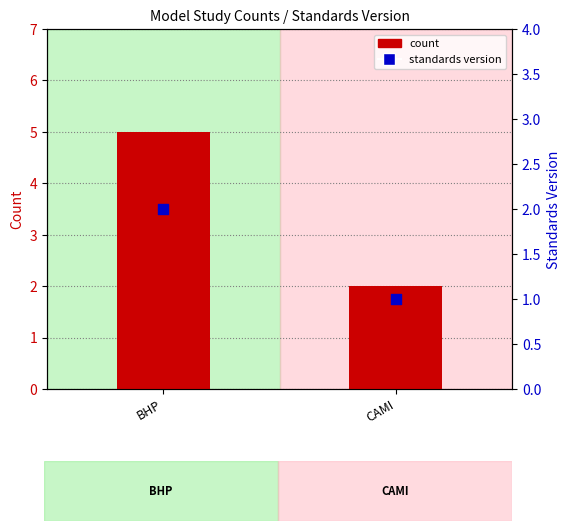

At how many categories does at least one series exceed 1?

2